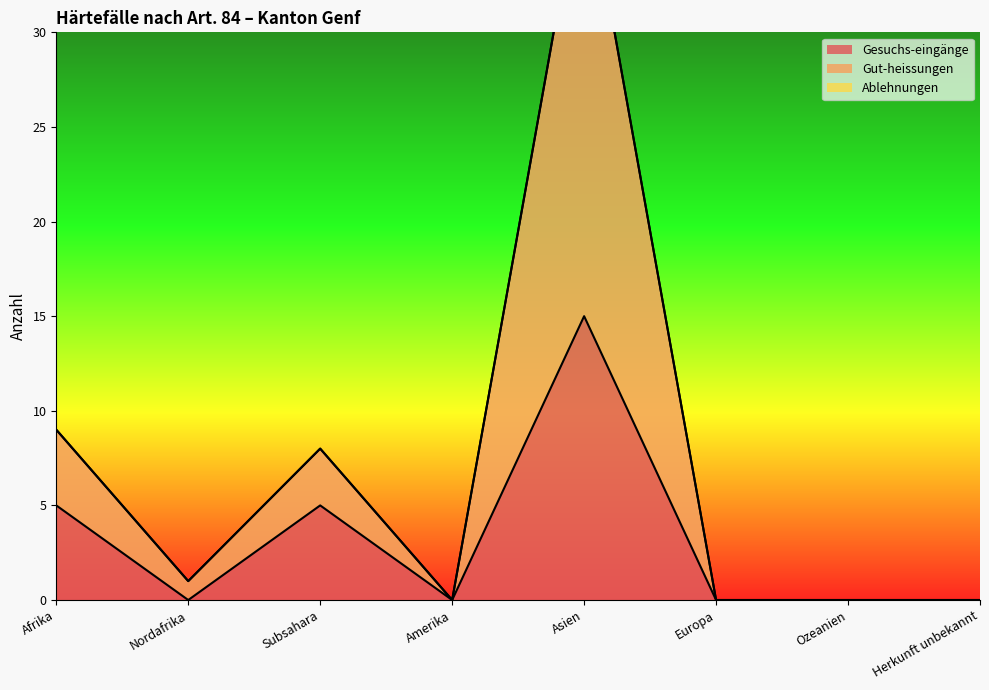

In Gesuchs-eingänge, how many points are higher than both neighbors (excluding endpoints)?

2